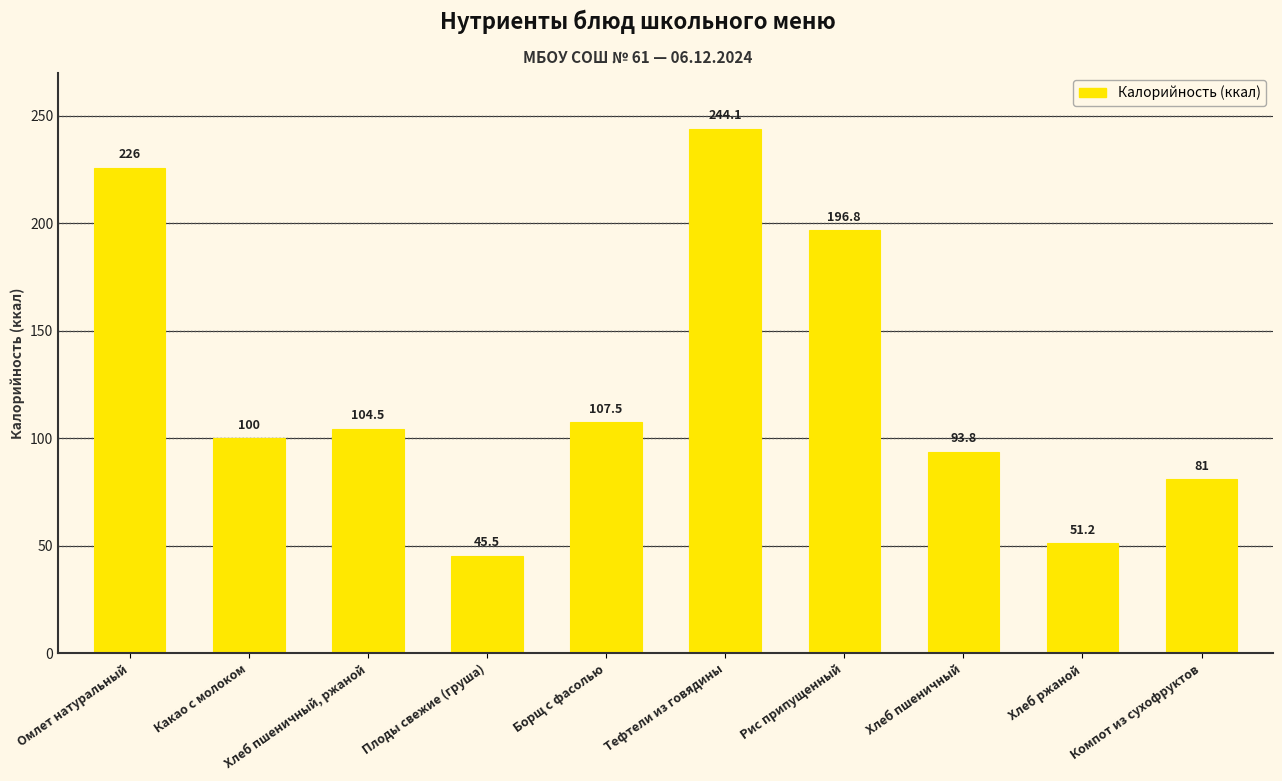

Read the value at Омлет натуральный.

226.0